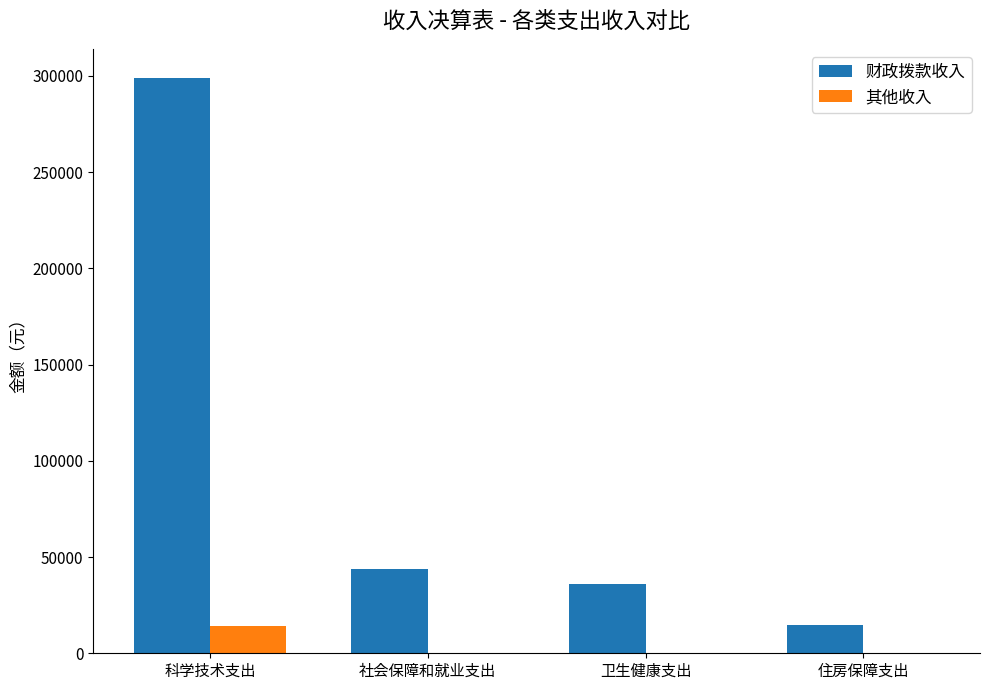

What are all the series names shown in the legend?

财政拨款收入, 其他收入